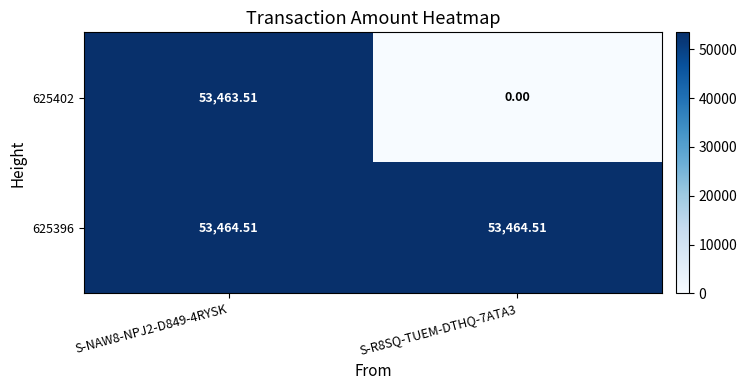

Is the value of 625402 at S-NAW8-NPJ2-D849-4RYSK greater than the value of 625396 at S-R8SQ-TUEM-DTHQ-7ATA3?

No